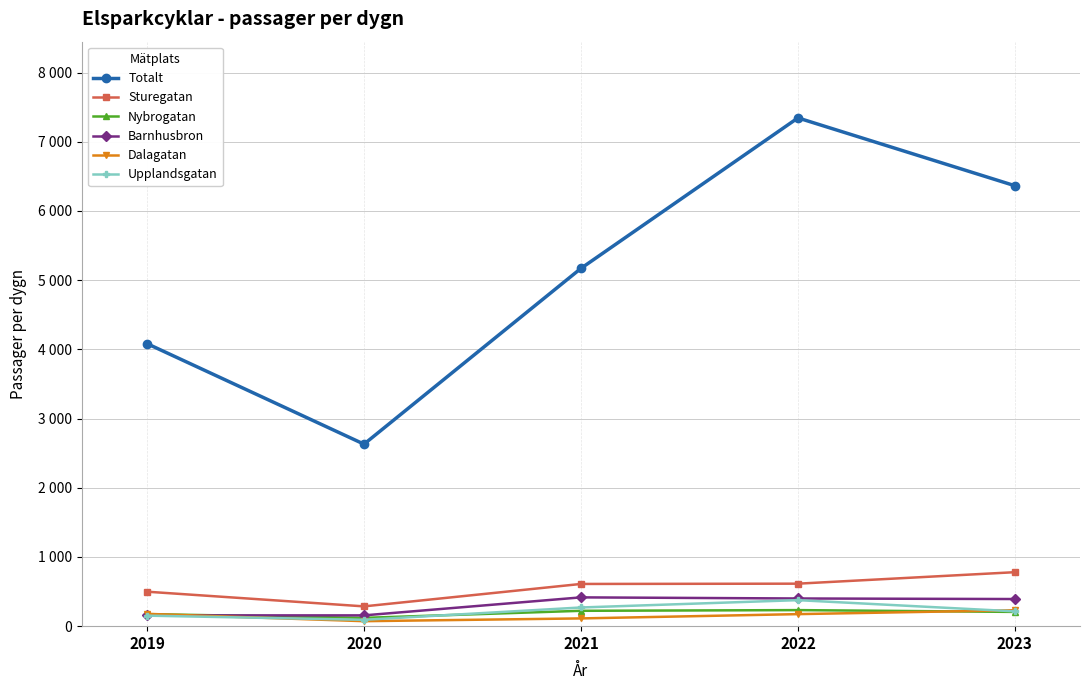

Is this an area chart (filled region under the line)?

No